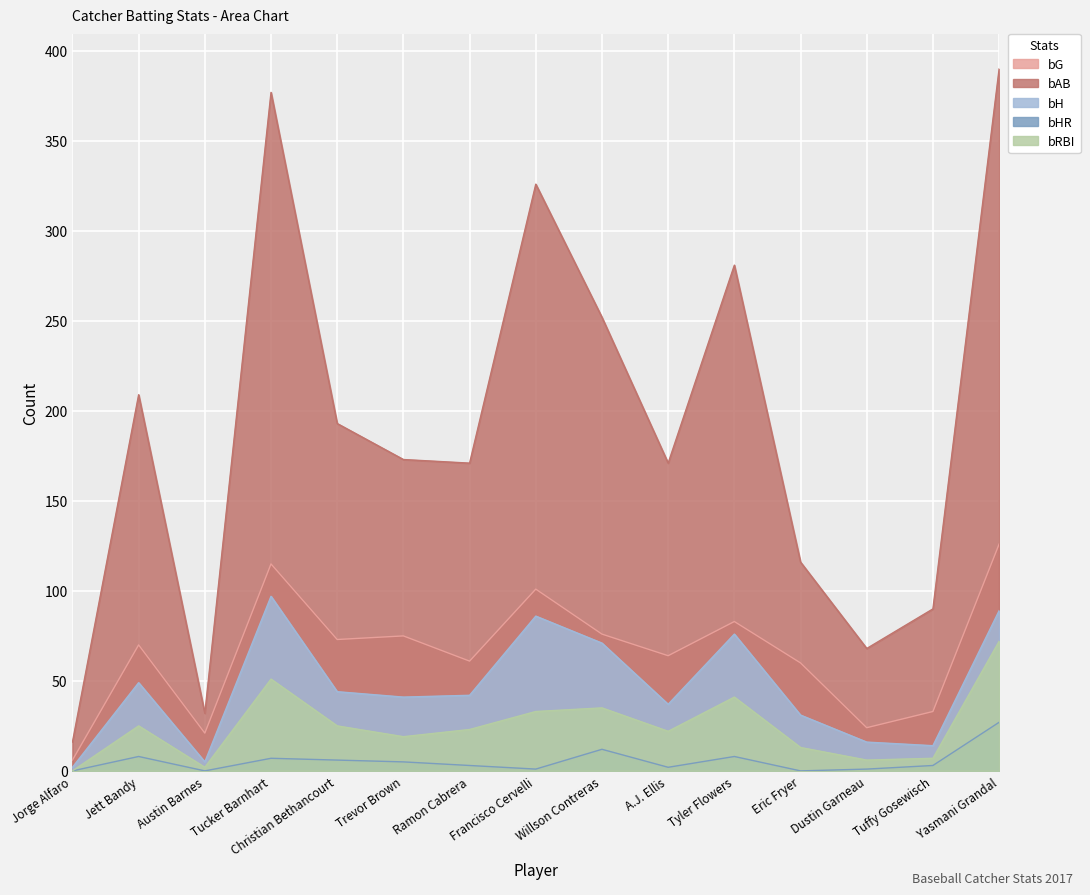

At Willson Contreras, list the series in order from smallest to largest.

bHR, bRBI, bH, bG, bAB